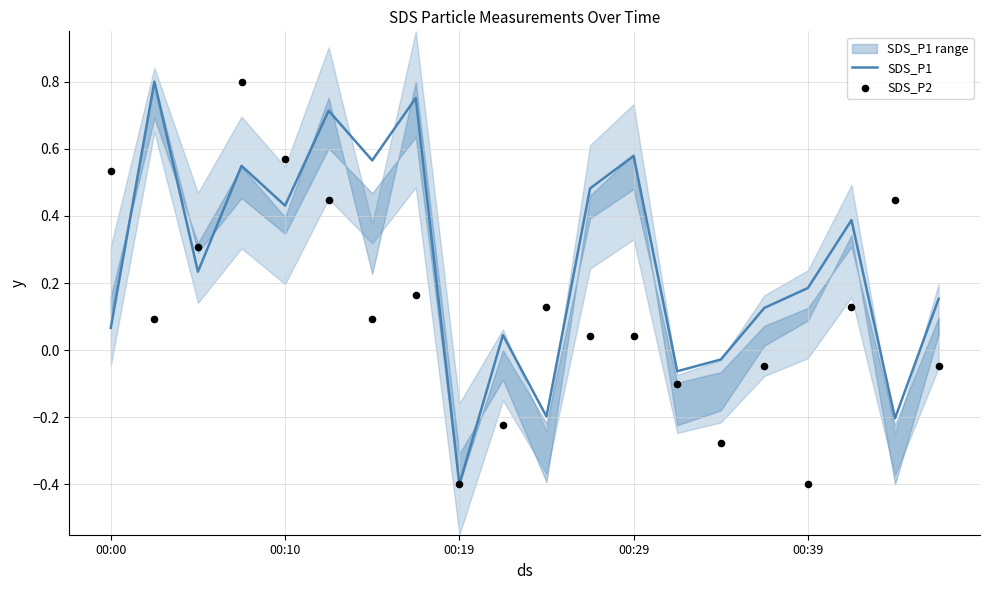

Which category has the lowest value in the SDS_P1 series?

00:19